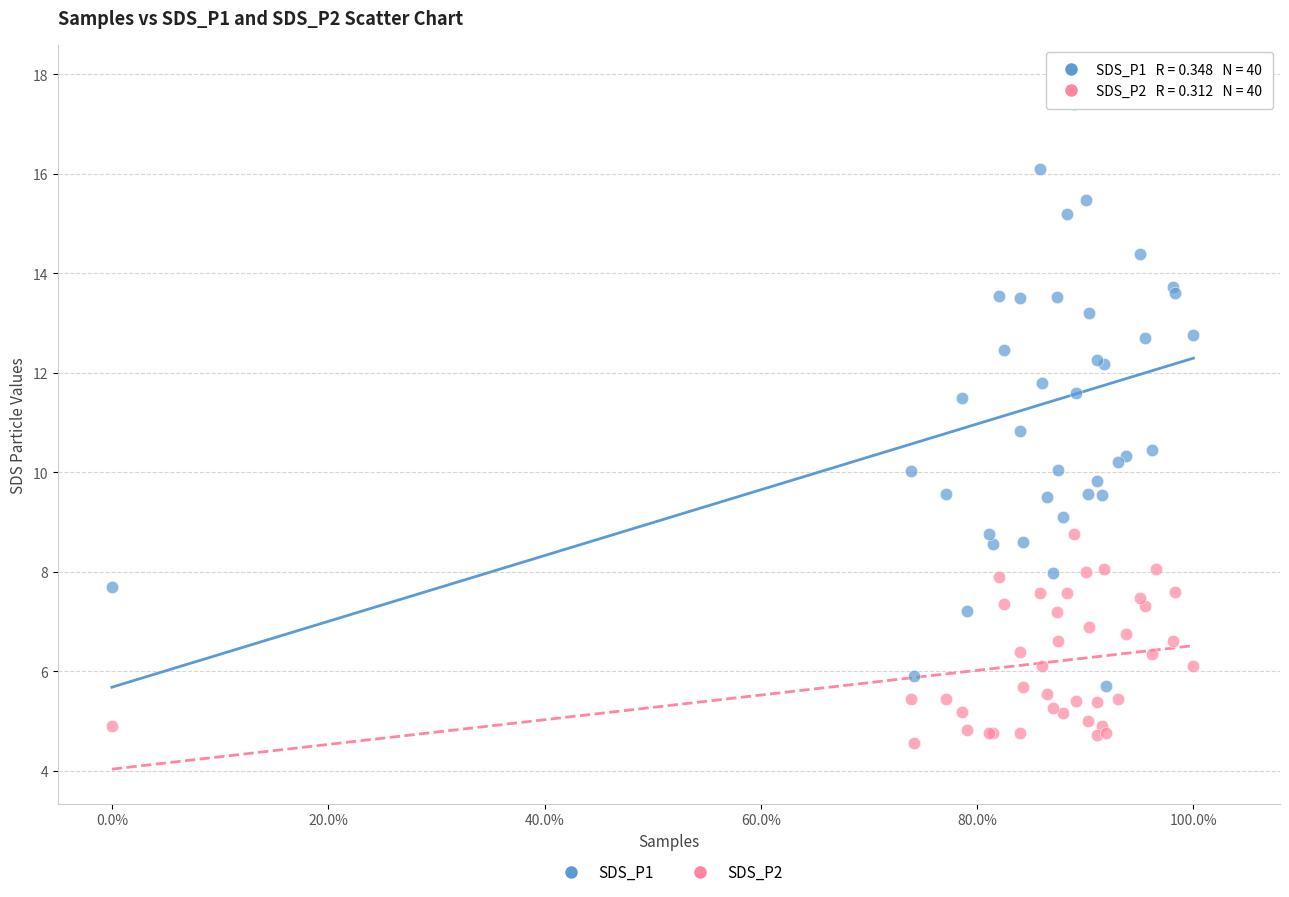

Which series reaches the maximum Y coordinate?

SDS_P1